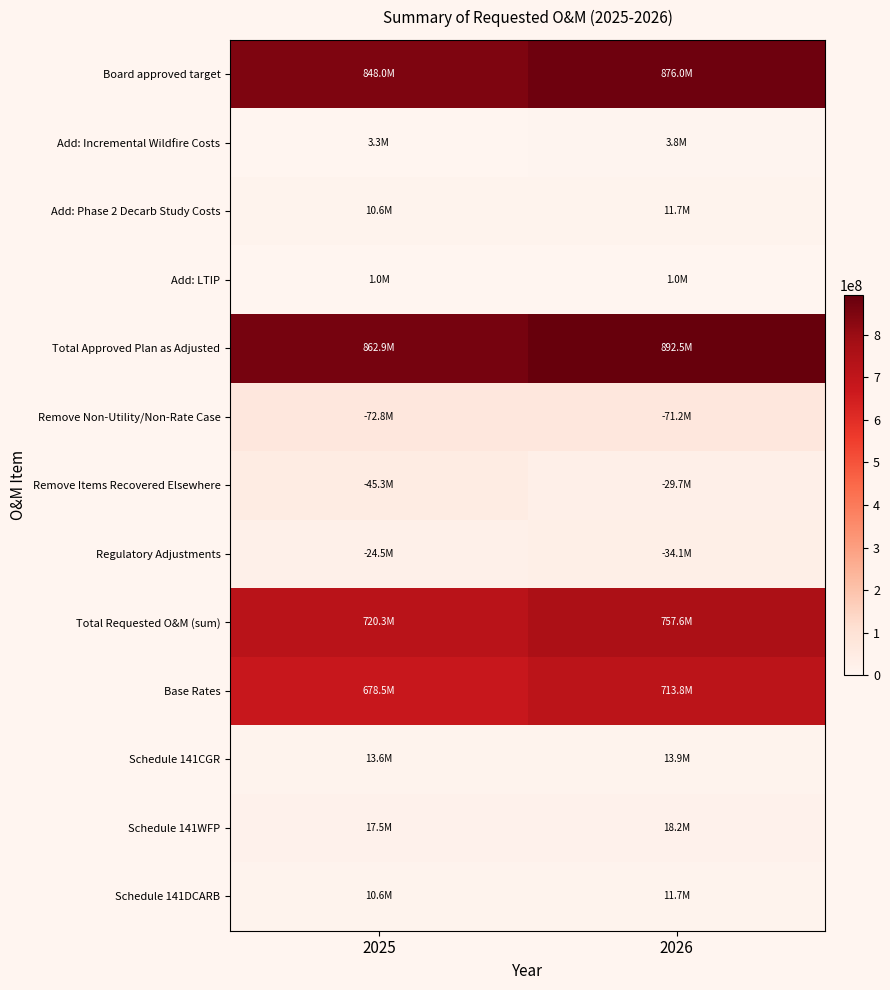

What is the minimum value shown in the chart?

966856.0